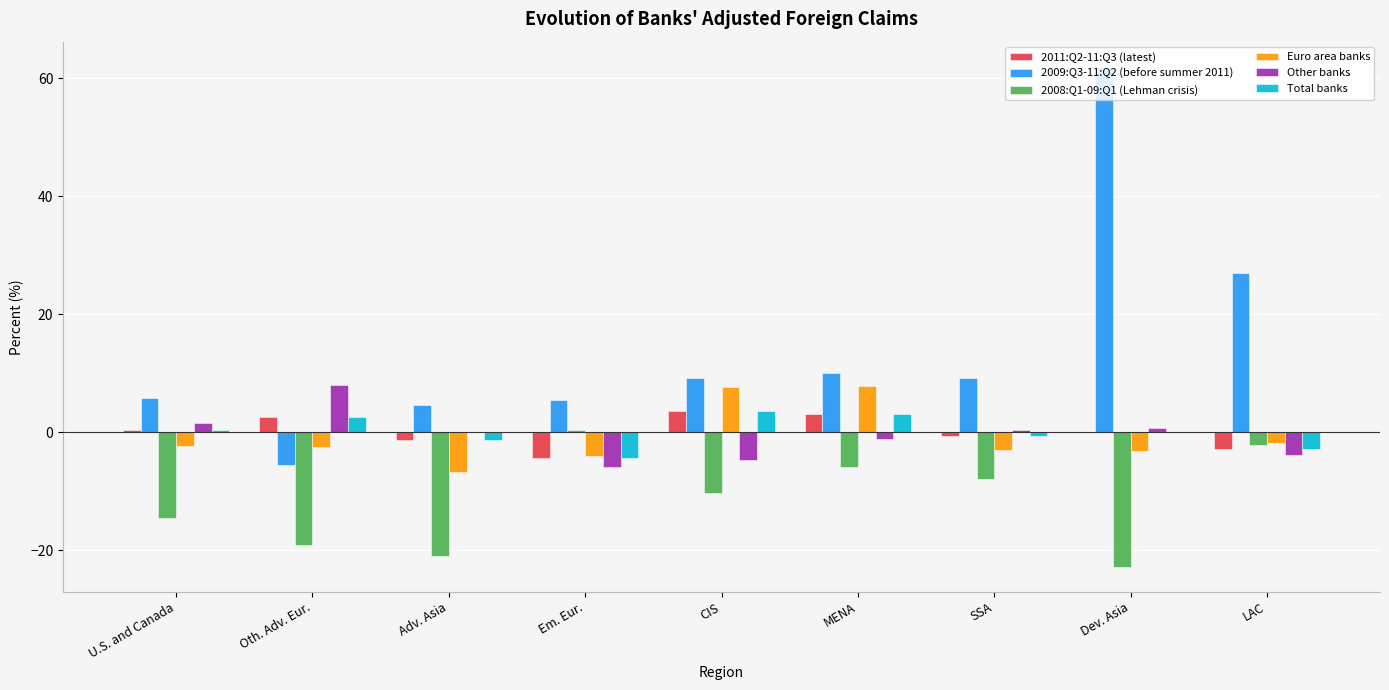

How many data points in 2008:Q1-09:Q1 (Lehman crisis) are above -10?

4